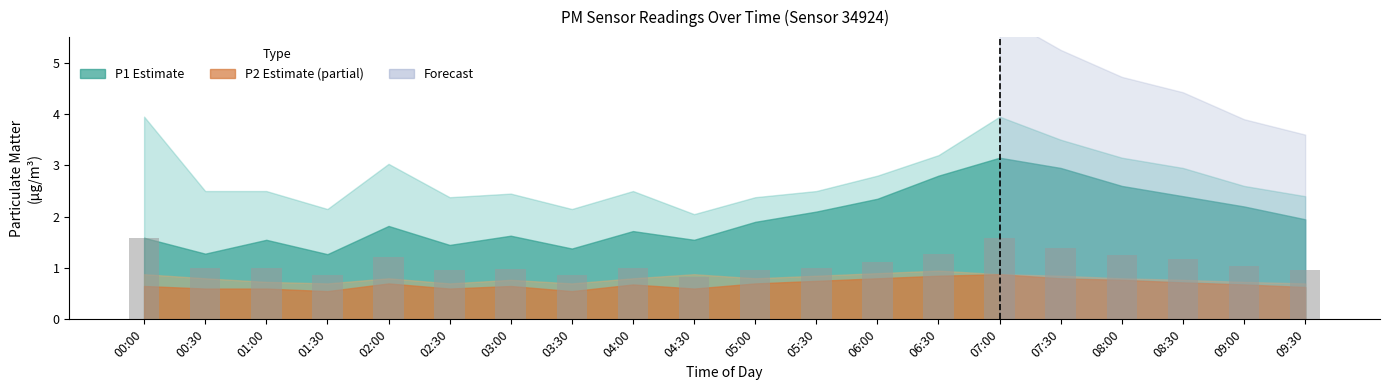

What is the label of the 18th bar from the right?

01:00